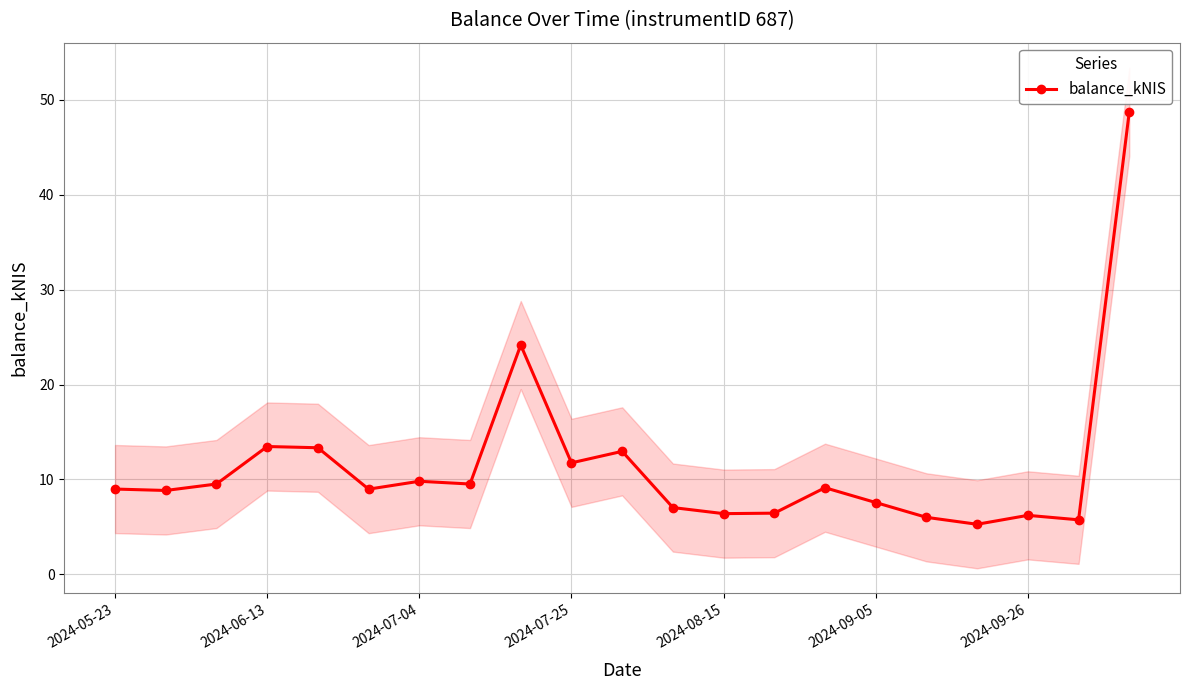

Reading left to right, list all the values displayed in this chart.

9.0	8.8	9.5	13.5	13.3	9.0	9.8	9.5	24.2	11.8	13.0	7.0	6.4	6.5	9.1	7.6	6.0	5.3	6.2	5.8	48.7